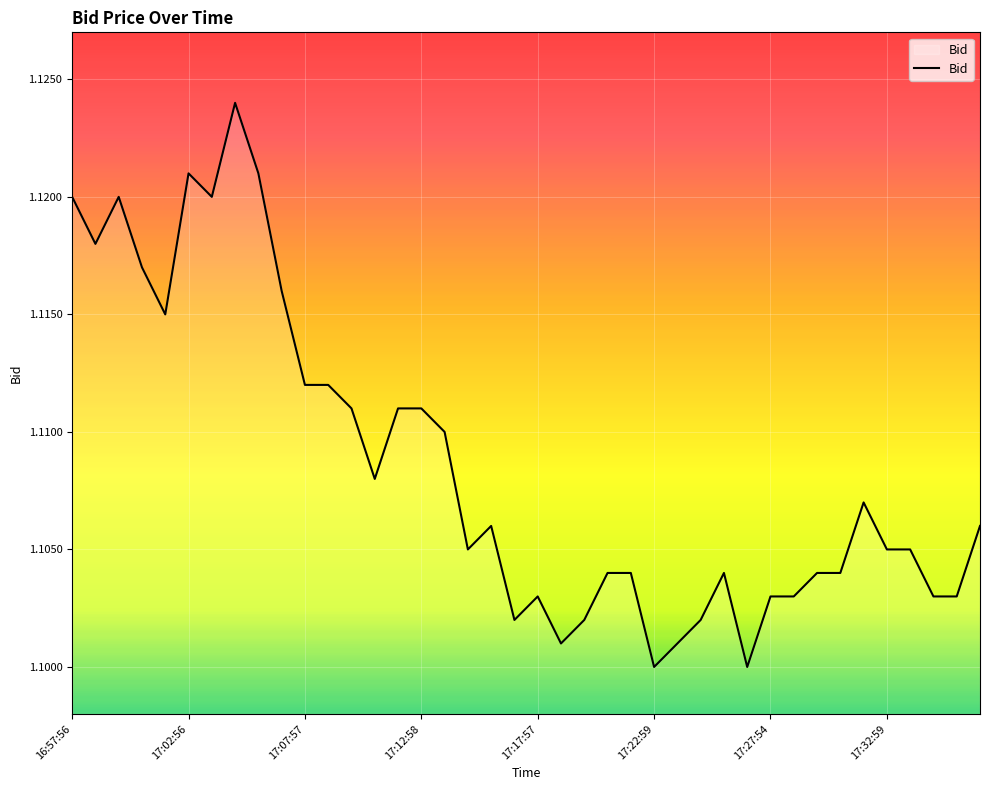

Approximately how many times larger is the value at 17:07:57 compared to 17:32:59?

1.0